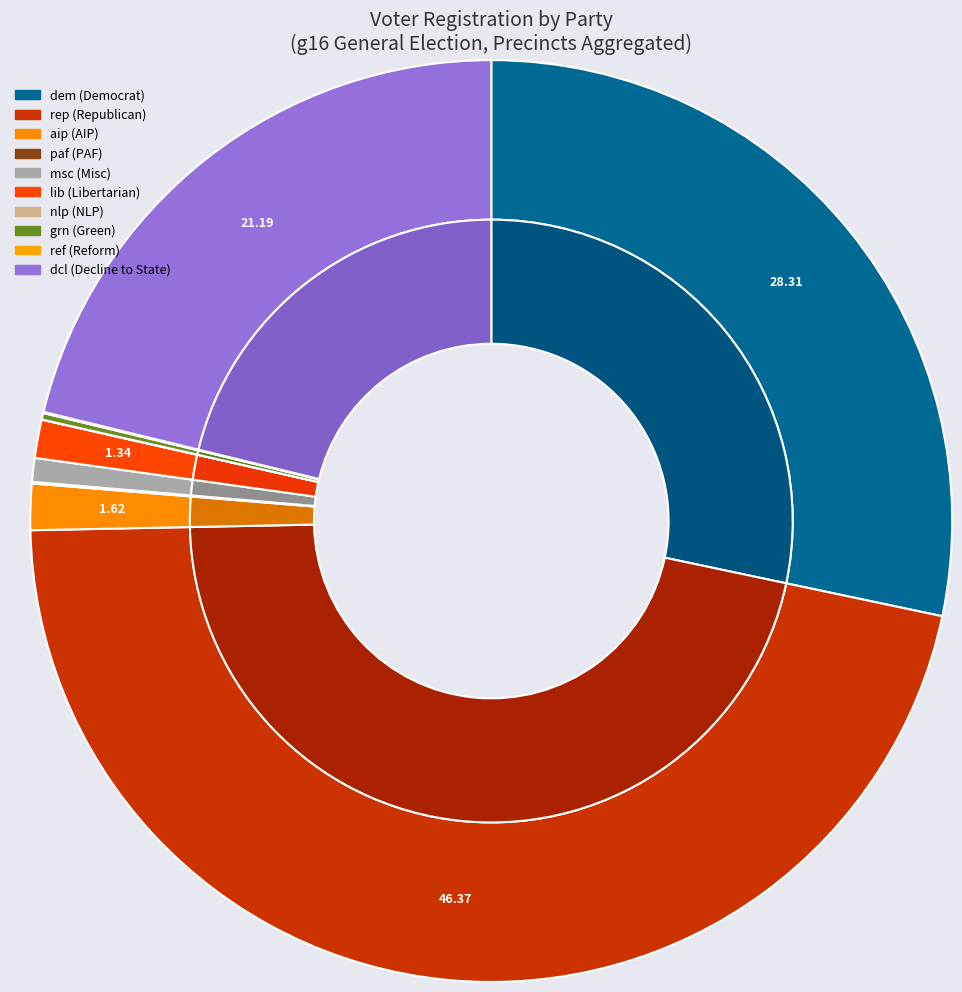

Which category has the biggest portion of the pie?

rep